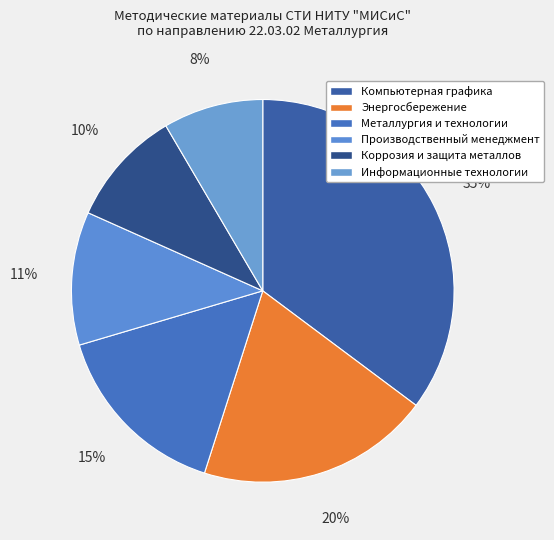

Which category has the biggest portion of the pie?

Компьютерная графика